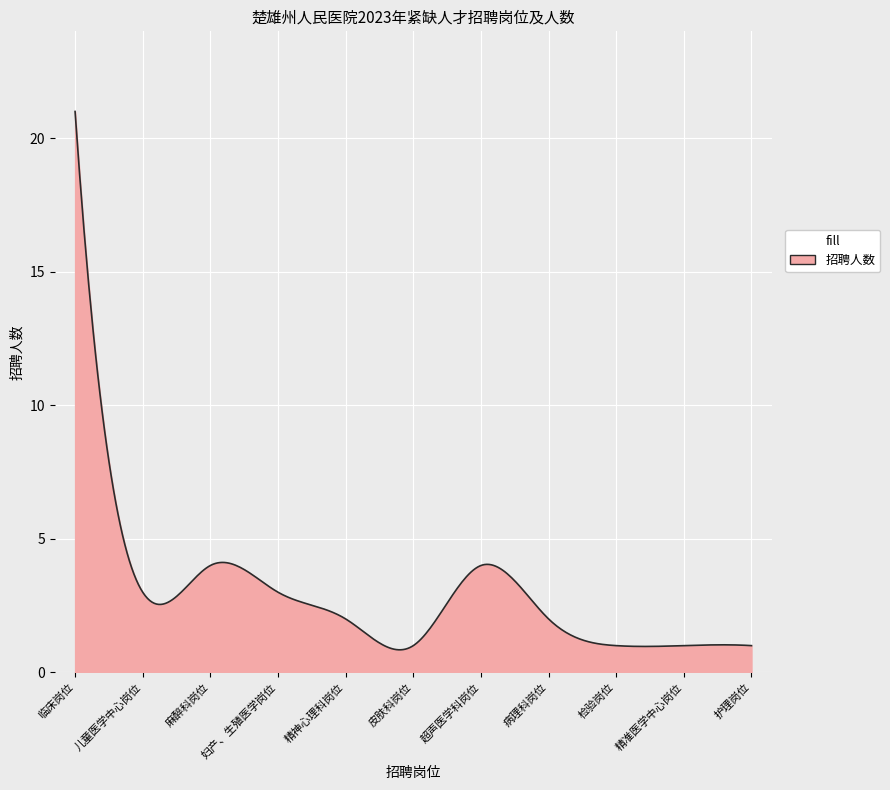

What is the minimum value shown in the chart?

0.8